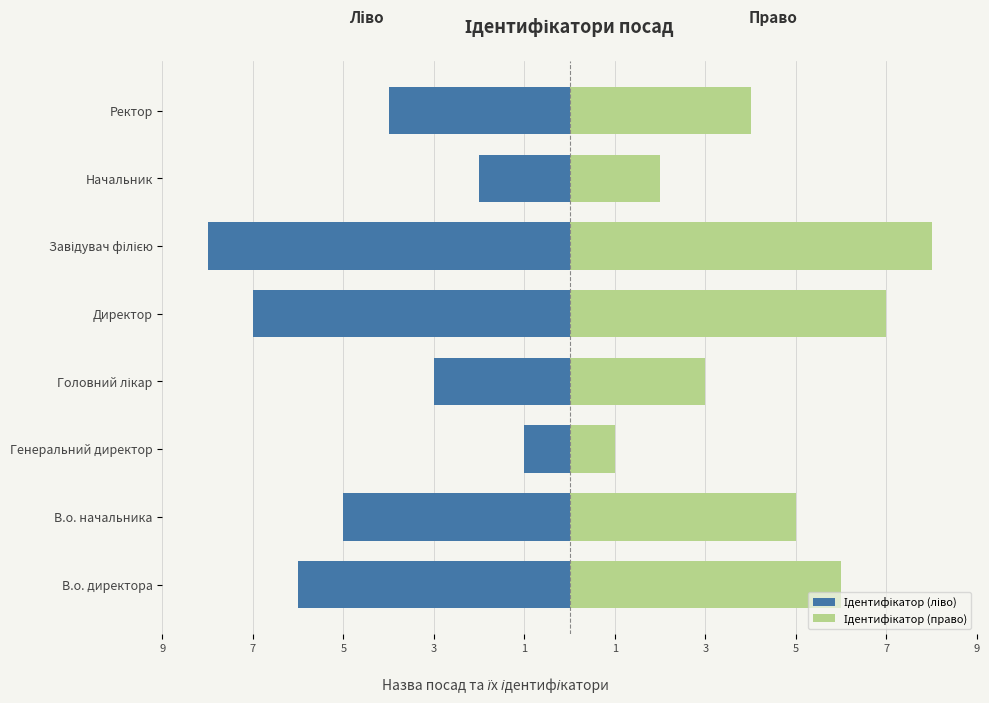

Between Начальник and Ректор, which series saw the biggest shift?

Ідентифікатор (ліво)